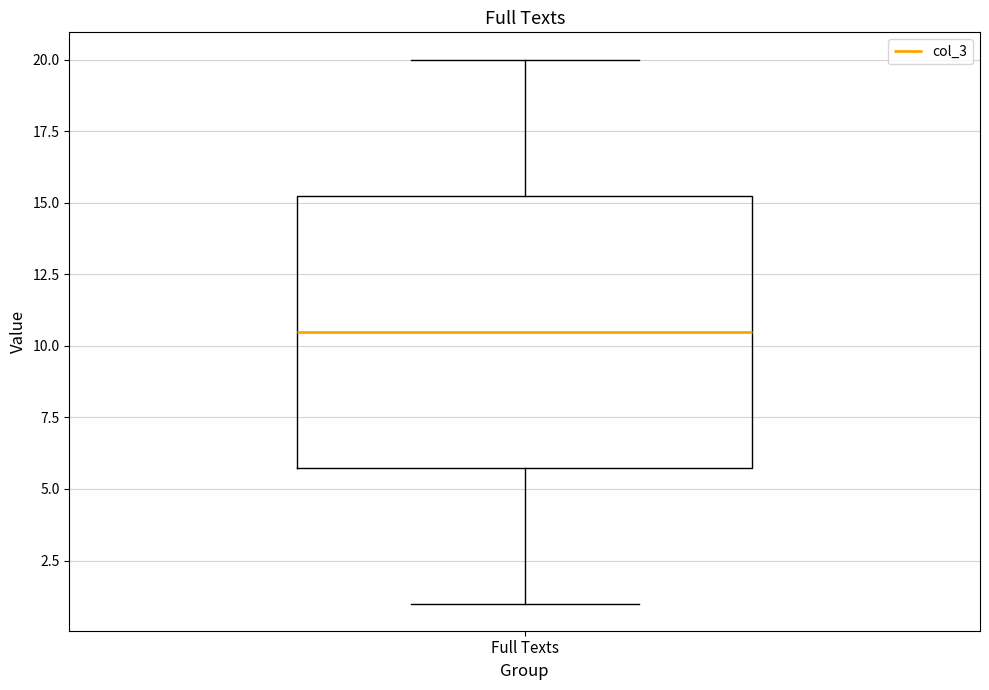

Where does the upper whisker of the box for Full Texts end on the y-axis? The values are not printed on the chart, so give them approximately, as read against the axis.

20.0